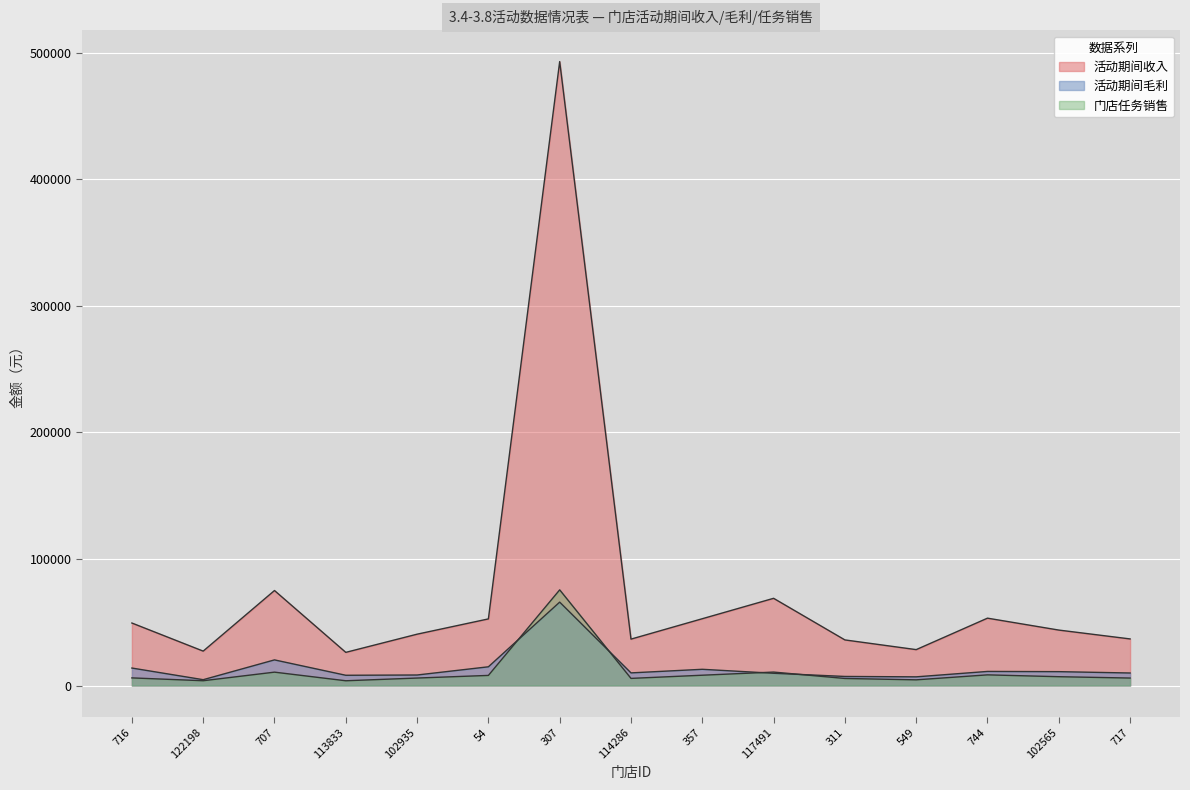

What is the total value across all series at 113833?

38040.6